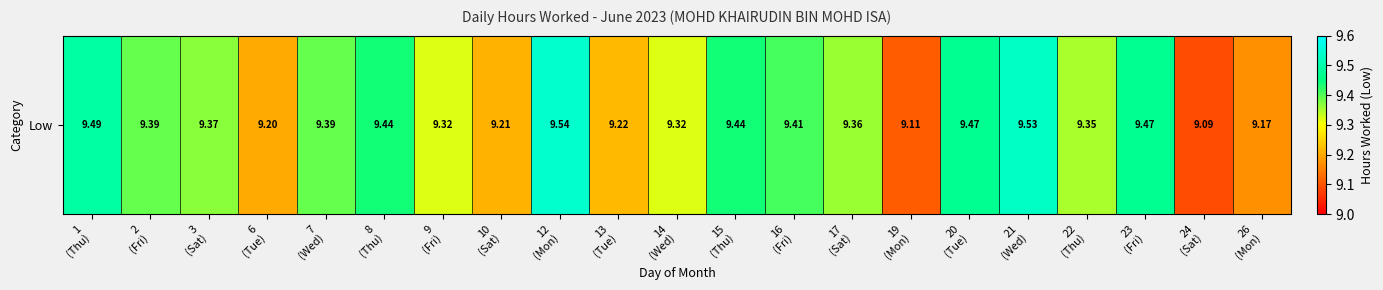

Rank the categories by value from highest to lowest.

12
(Mon), 21
(Wed), 1
(Thu), 20
(Tue), 23
(Fri), 8
(Thu), 15
(Thu), 16
(Fri), 2
(Fri), 7
(Wed), 3
(Sat), 17
(Sat), 22
(Thu), 9
(Fri), 14
(Wed), 13
(Tue), 10
(Sat), 6
(Tue), 26
(Mon), 19
(Mon), 24
(Sat)